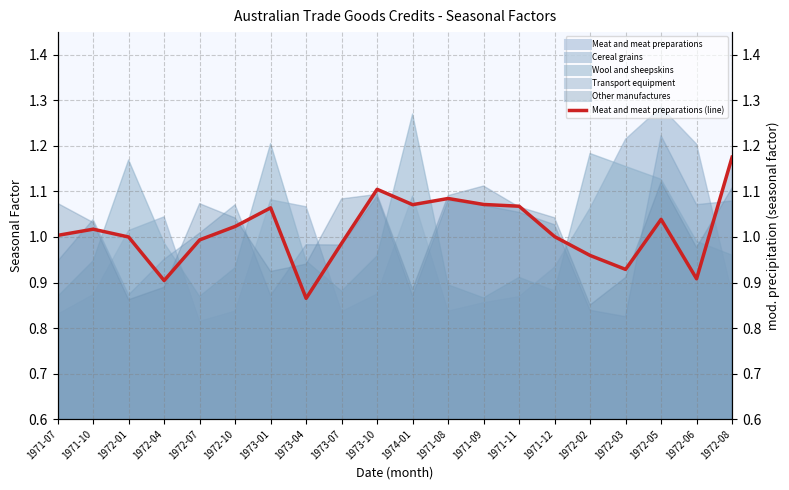

What is the sum of the values at 1973-07 and 1971-09?

2.1